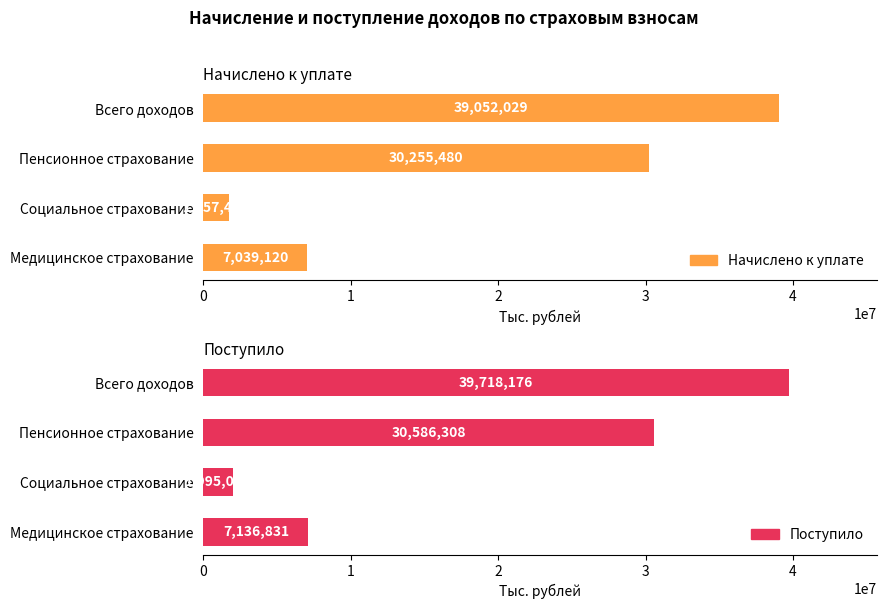

Does the chart contain any negative values?

No